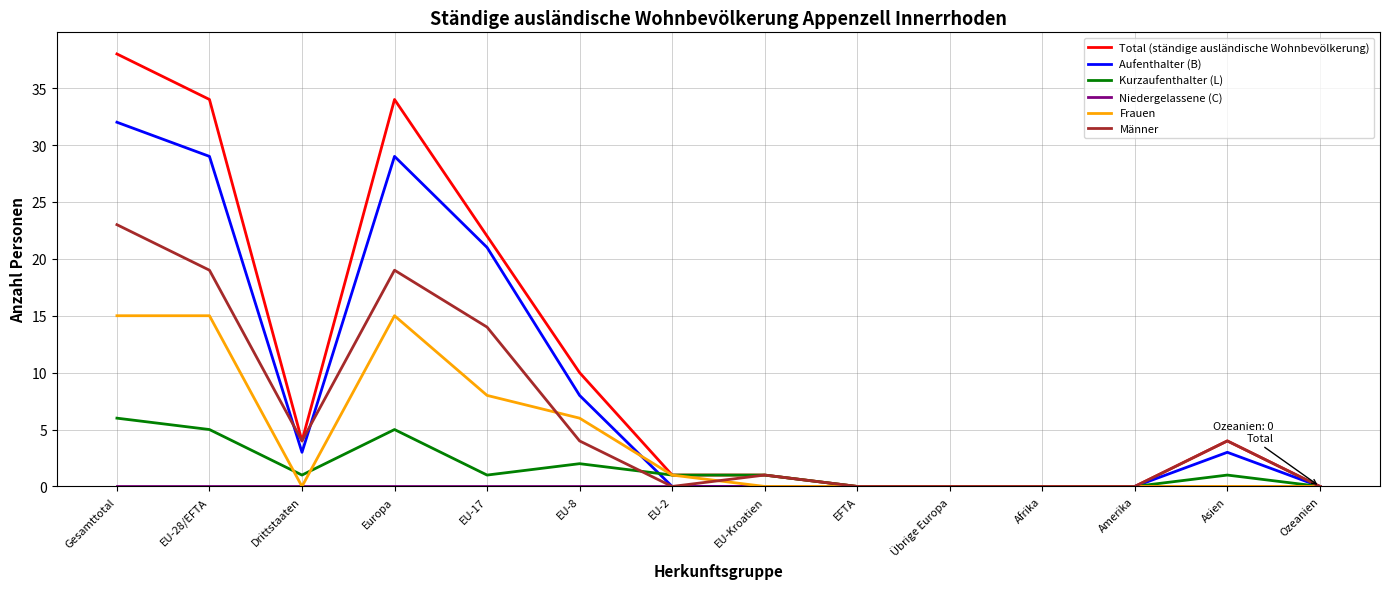

The Kurzaufenthalter (L) series shows 1 at Drittstaaten. True or false?

True